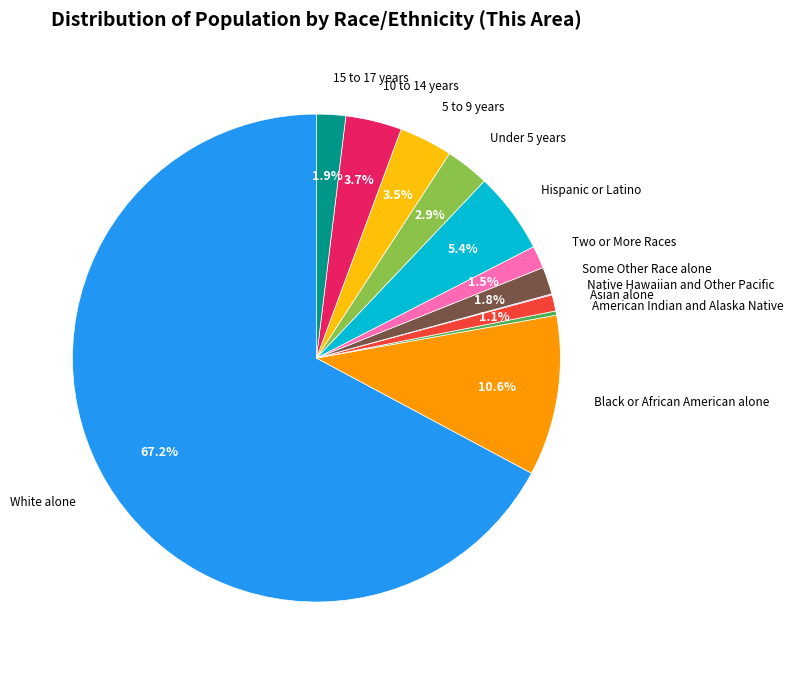

Is there any slice that represents more than half of the pie?

Yes